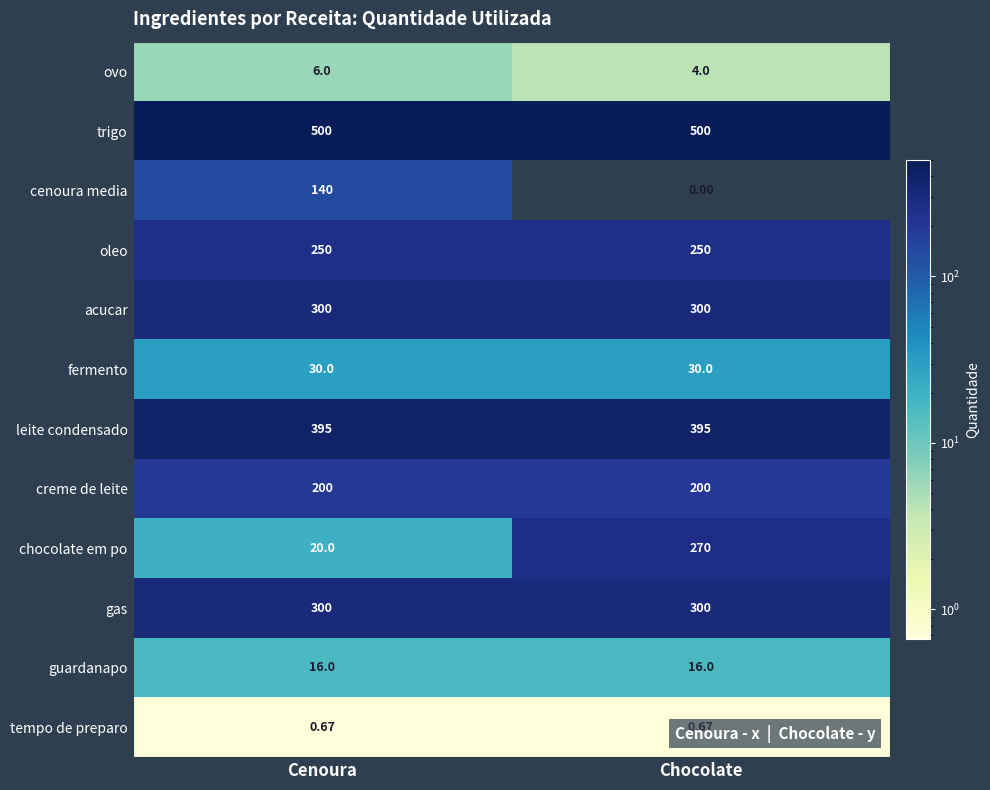

Which series has the largest total across all categories?

trigo